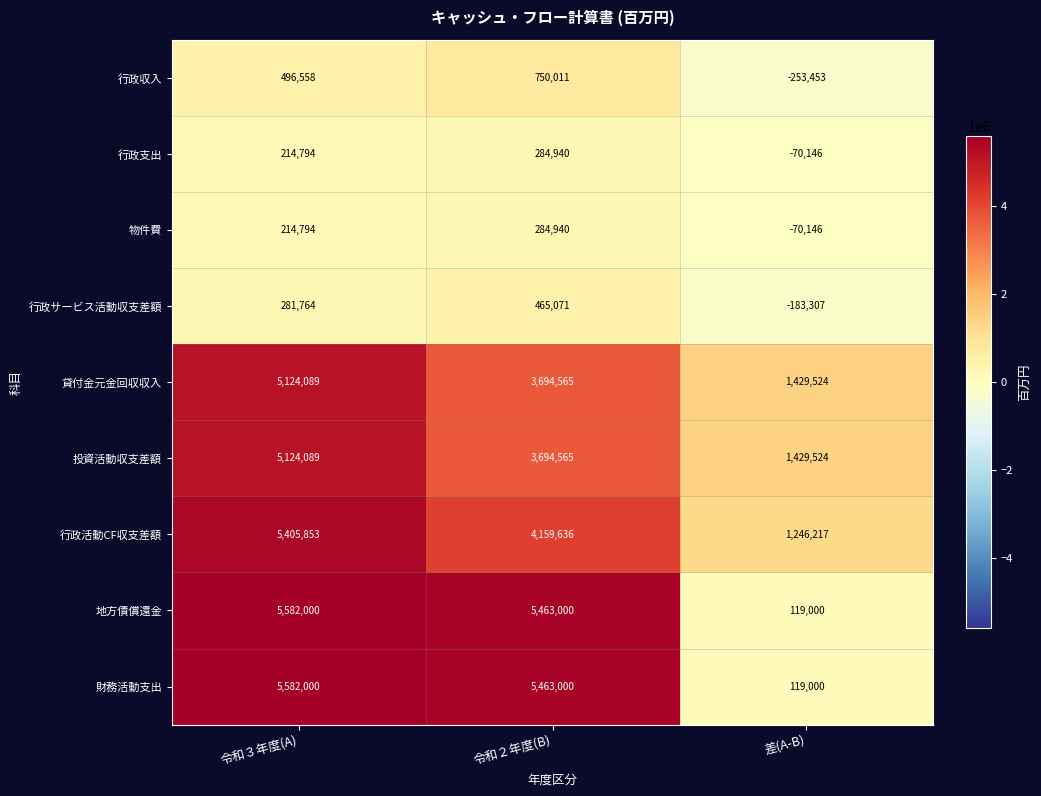

Reading right to left, transcribe all the data shown in this chart.

行政収入: -253453	750011	496558
行政支出: -70146	284940	214794
物件費: -70146	284940	214794
行政サービス活動収支差額: -183307	465071	281764
貸付金元金回収収入: 1429524	3694565	5124089
投資活動収支差額: 1429524	3694565	5124089
行政活動CF収支差額: 1246217	4159636	5405853
地方債償還金: 119000	5463000	5582000
財務活動支出: 119000	5463000	5582000